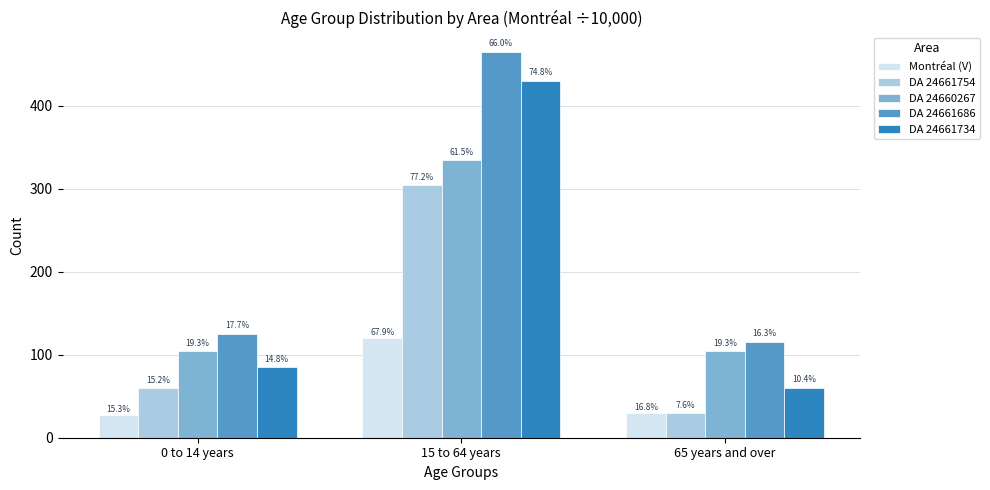

What are all the series names shown in the legend?

Montréal (V), DA 24661754, DA 24660267, DA 24661686, DA 24661734